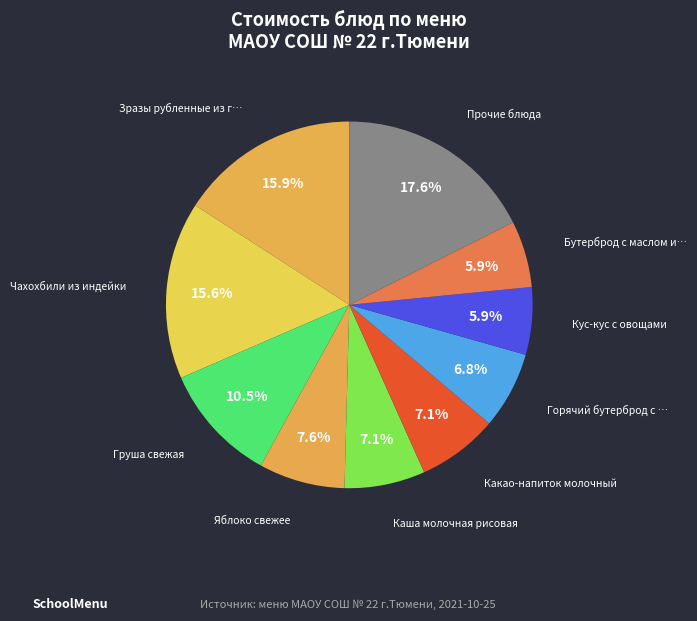

How many slices are in this pie chart?

10